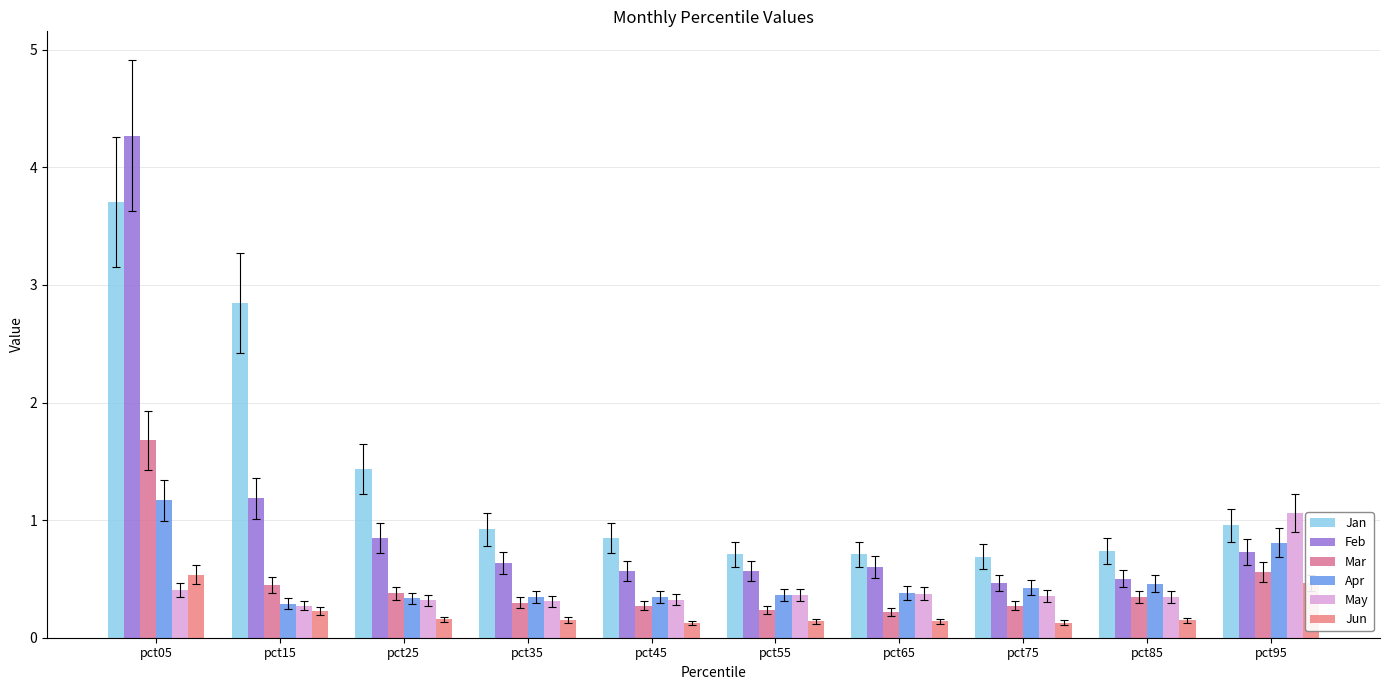

The value of Feb at pct05 is 4.3. True or false?

True